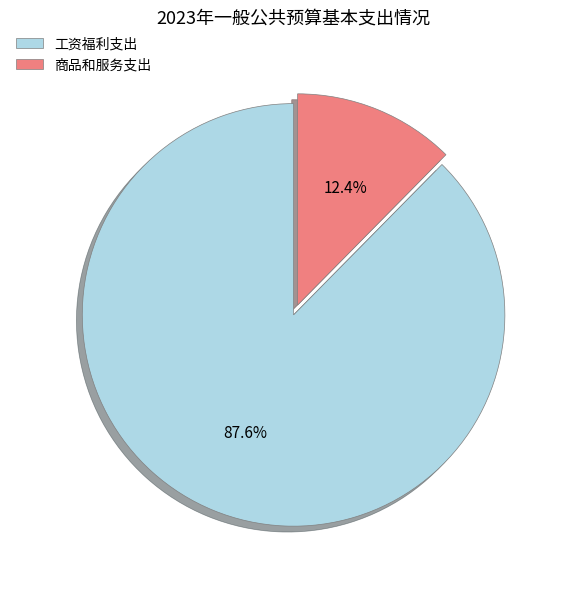

To the nearest percent, what is the combined percentage of 商品和服务支出 and 工资福利支出?

100%